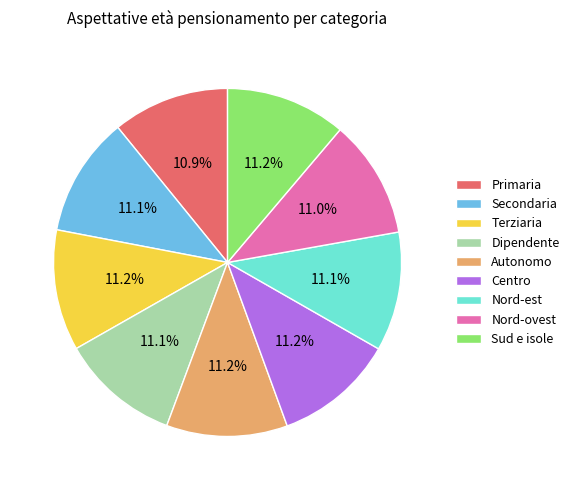

Is the sum of Nord-ovest and Autonomo greater than half?

No